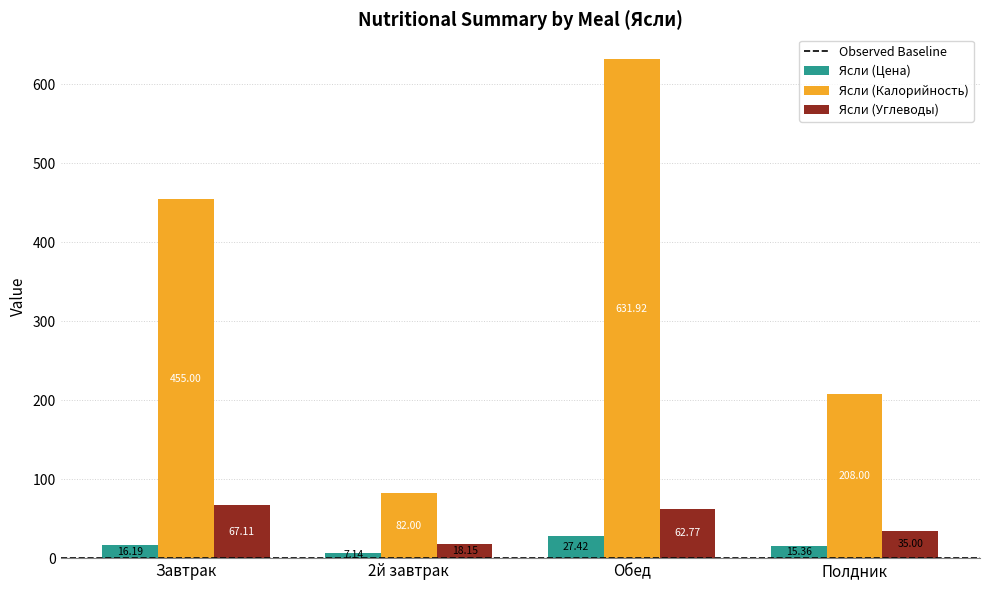

List the labels in order of Ясли (Калорийность) value, smallest first.

2й завтрак, Полдник, Завтрак, Обед